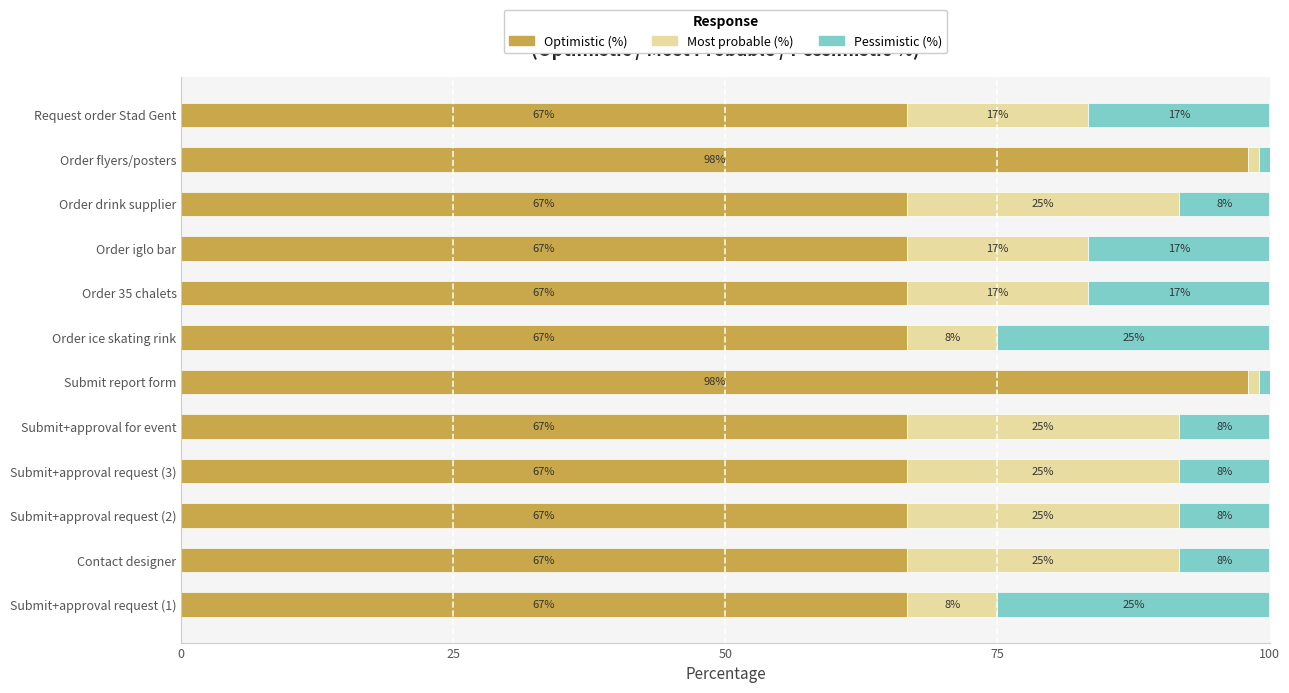

What is the lowest value of the Optimistic (%) series?

66.7